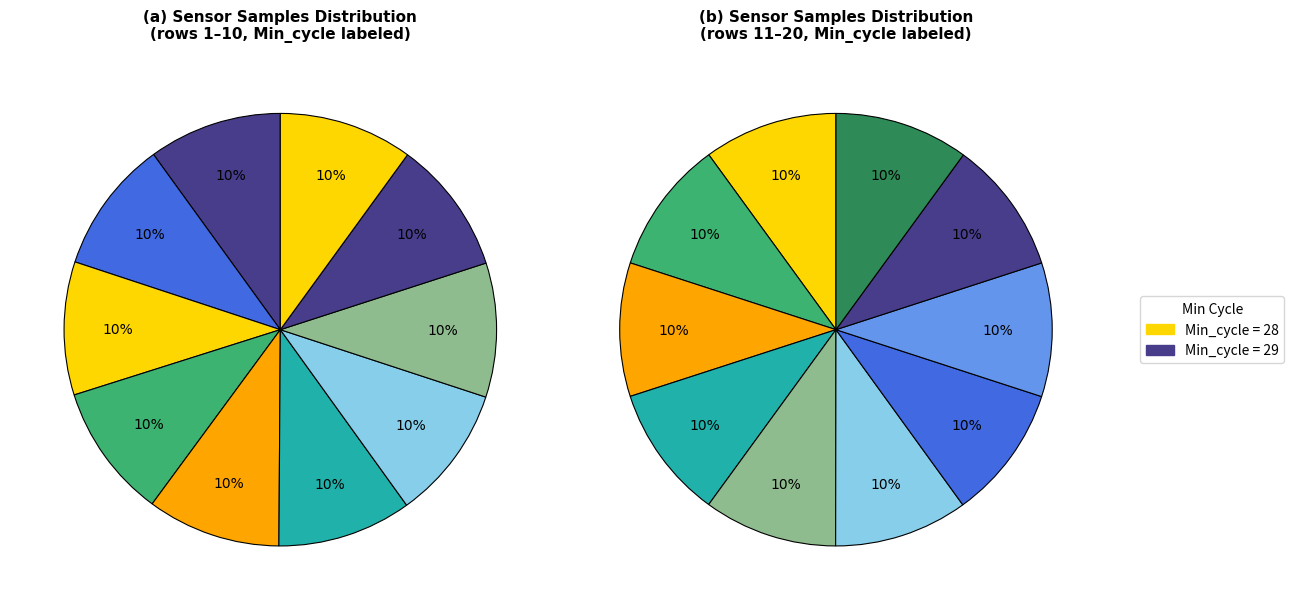

Is there a majority slice in this chart?

No